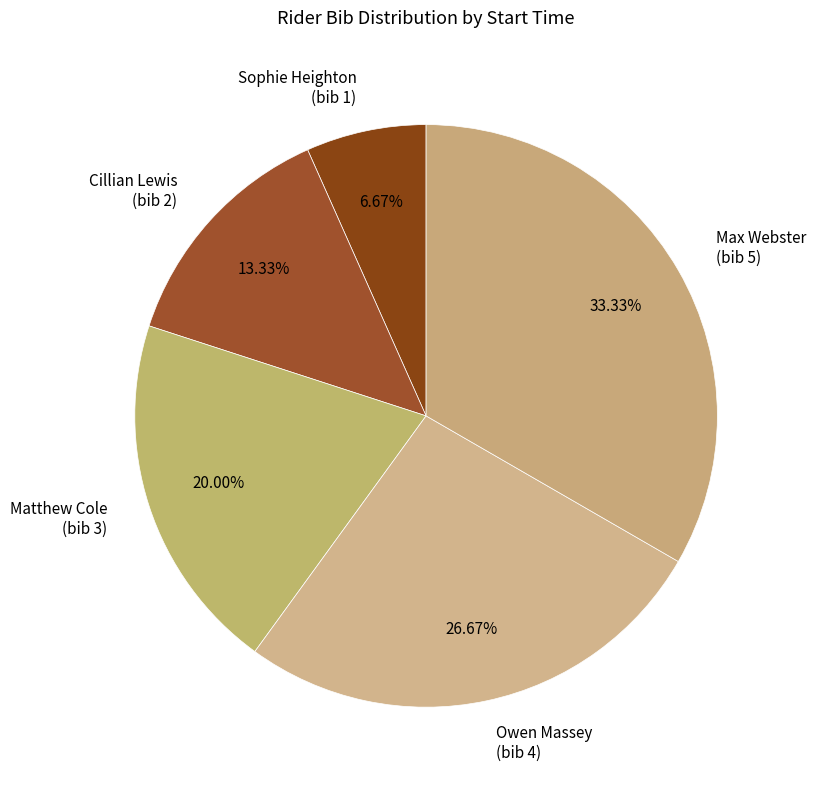

Is the sum of Max Webster (bib 5) and Cillian Lewis (bib 2) greater than half?

No